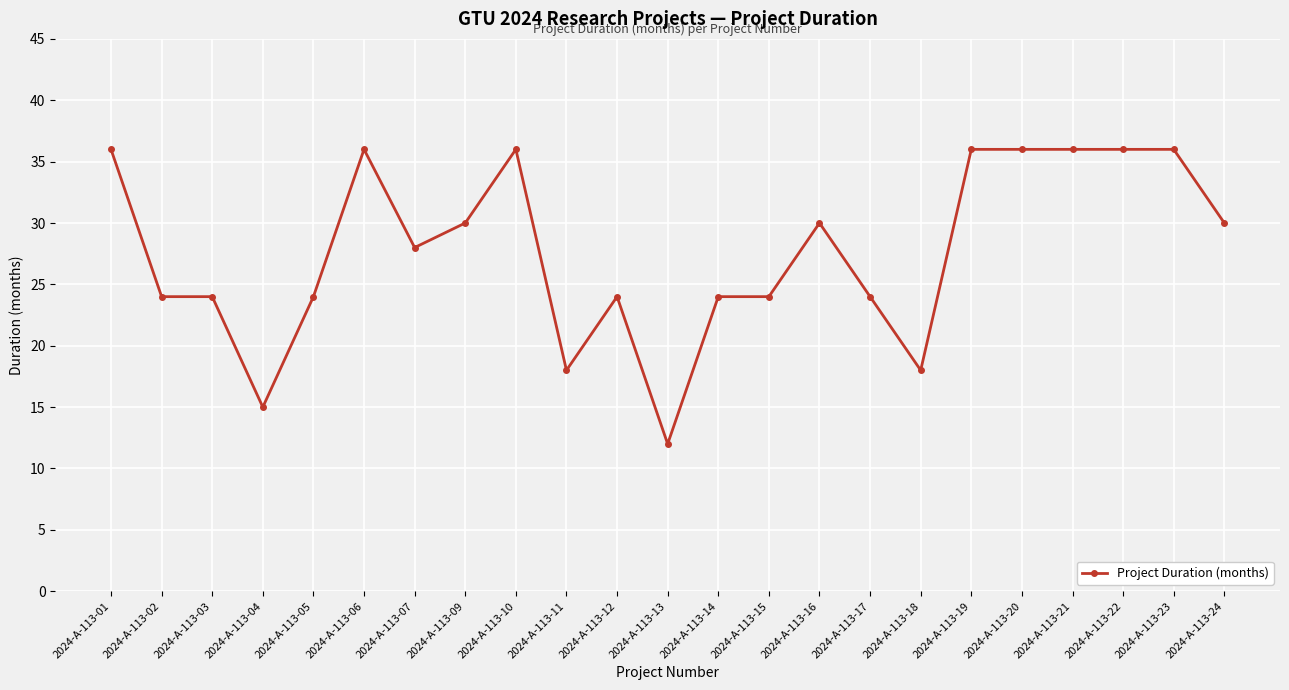

The chart shows a value of 21 at 2024-A-113-04. True or false?

False